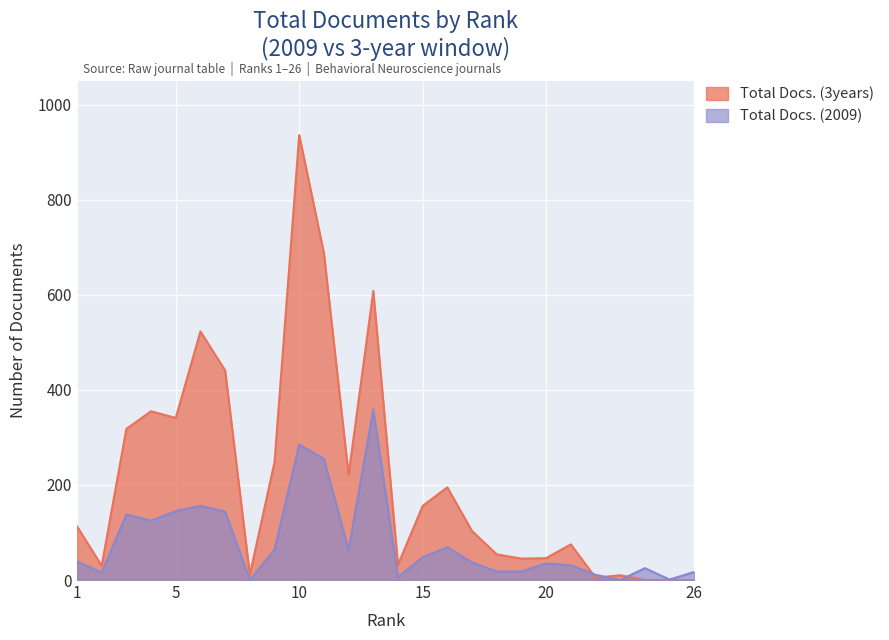

Reading right to left, extract all data points from this chart.

Total Docs. (3years): 26=0	25=0	24=0	23=10	22=5	21=75	20=46	19=45	18=54	17=103	16=195	15=156	14=32	13=608	12=221	11=688	10=936	9=248	8=11	7=441	6=523	5=341	4=355	3=318	2=30	1=113
Total Docs. (2009): 26=17	25=1	24=25	23=0	22=11	21=31	20=35	19=18	18=18	17=37	16=69	15=48	14=6	13=359	12=63	11=255	10=285	9=64	8=0	7=144	6=156	5=145	4=125	3=138	2=16	1=39